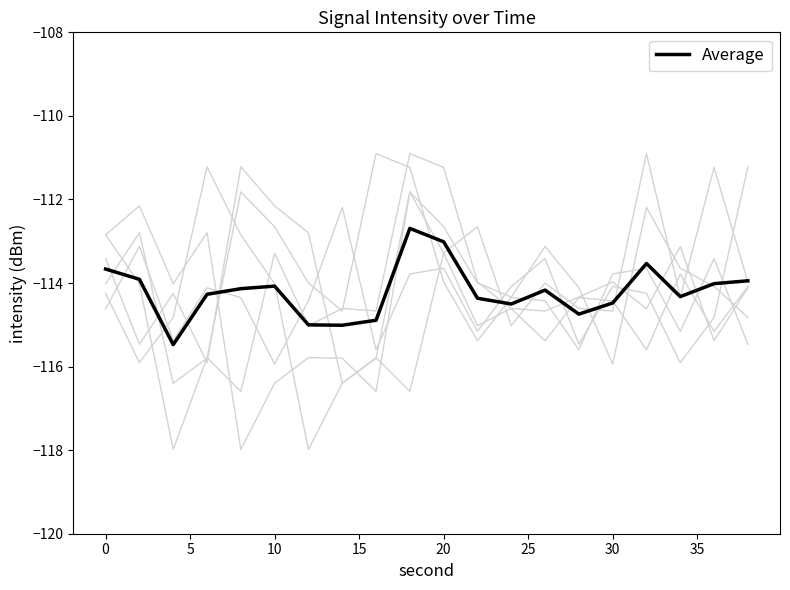

The value of 9:00 at 30 is -77.0. True or false?

False